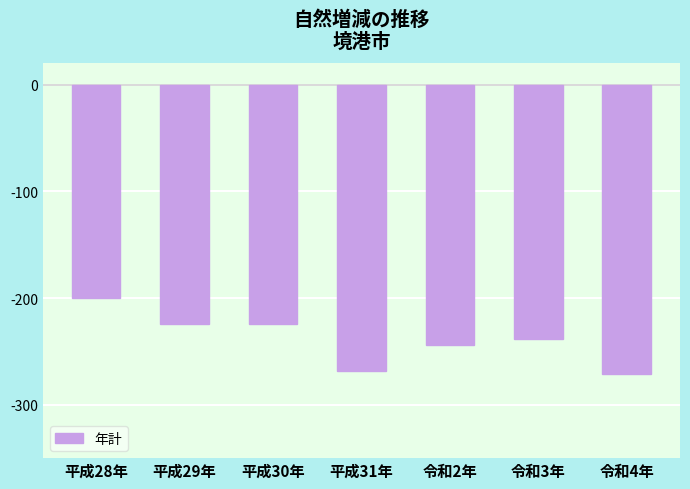

The chart shows a value of -315 at 令和3年. True or false?

False